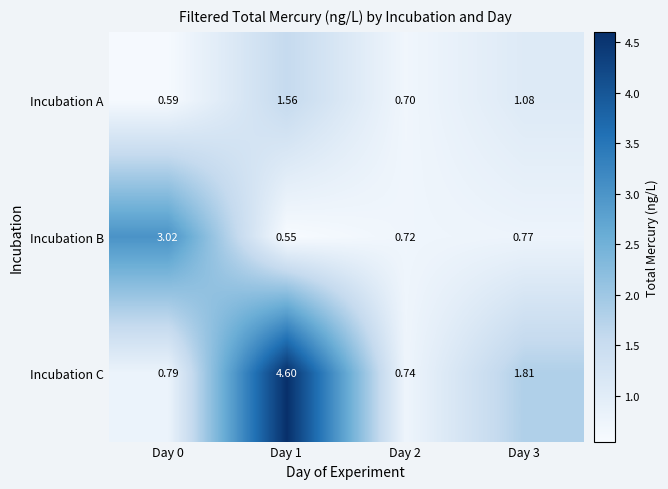

Which series has the largest total across all categories?

Incubation C